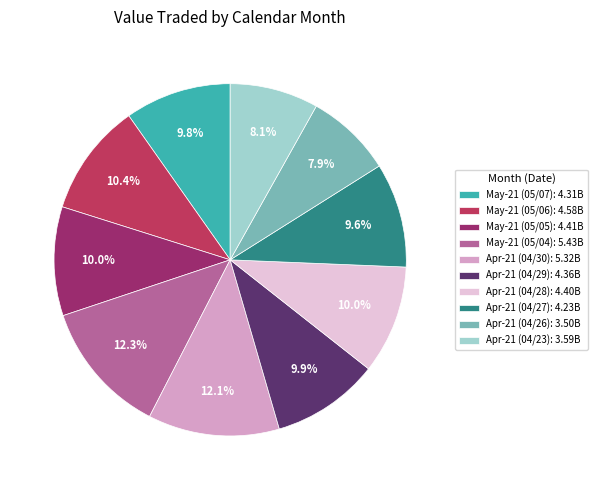

How many slices are in this pie chart?

10